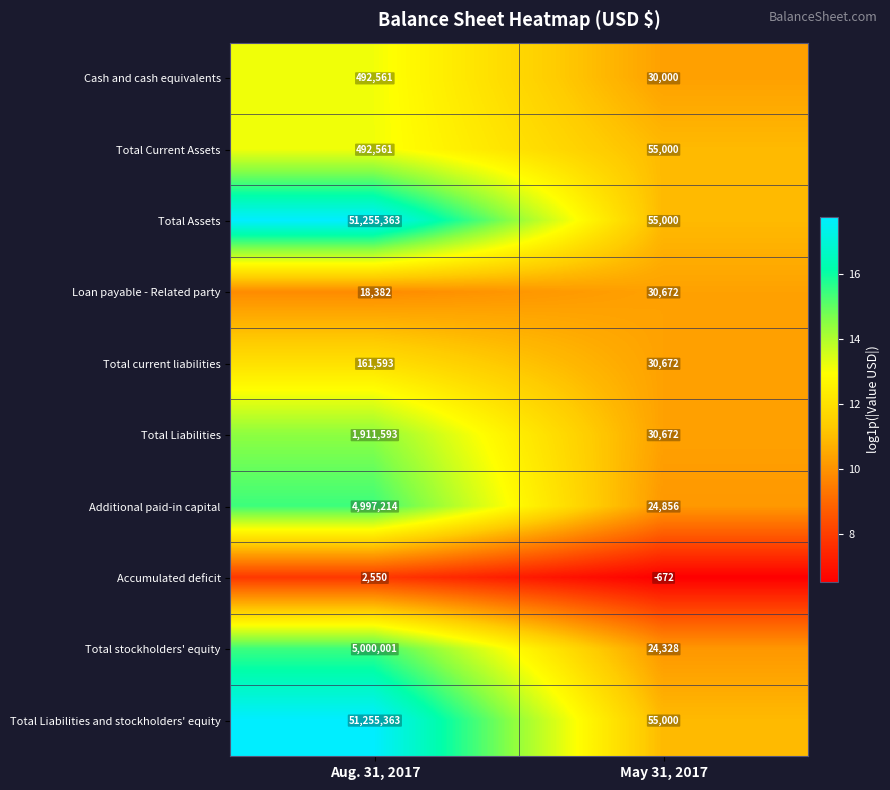

Reading left to right, extract all data points from this chart.

Cash and cash equivalents: 492561	30000
Total Current Assets: 492561	55000
Total Assets: 51255363	55000
Loan payable - Related party: 18382	30672
Total current liabilities: 161593	30672
Total Liabilities: 1911593	30672
Additional paid-in capital: 4997214	24856
Accumulated deficit: 2550	-672
Total stockholders' equity: 5000001	24328
Total Liabilities and stockholders' equity: 51255363	55000